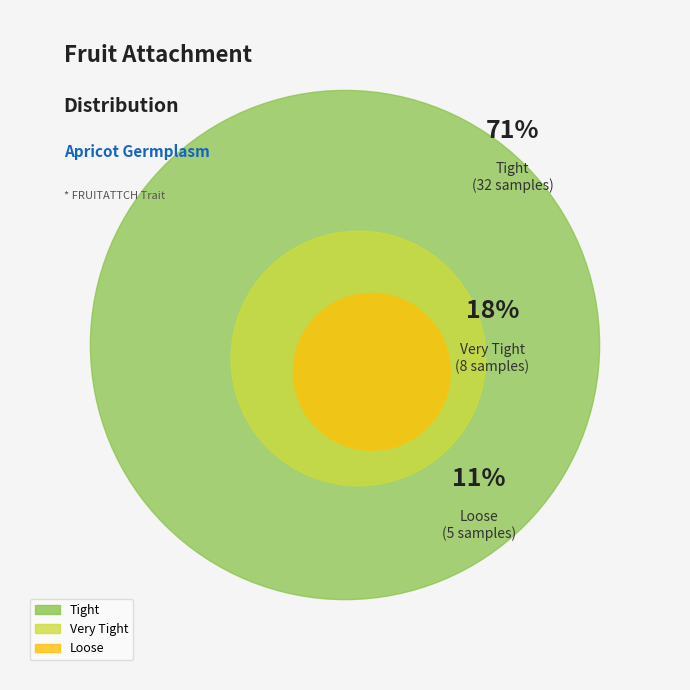

Is Loose the majority of the pie?

No